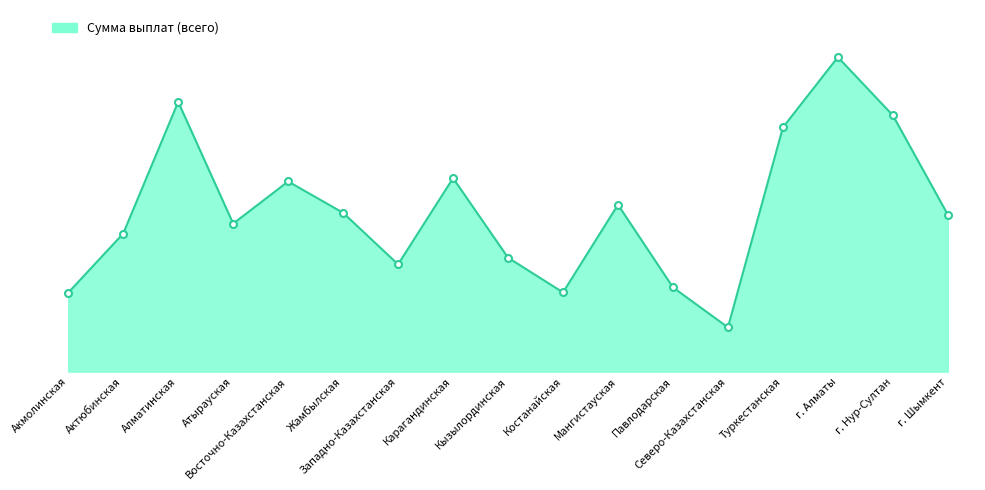

Where is the first local minimum?

Атырауская